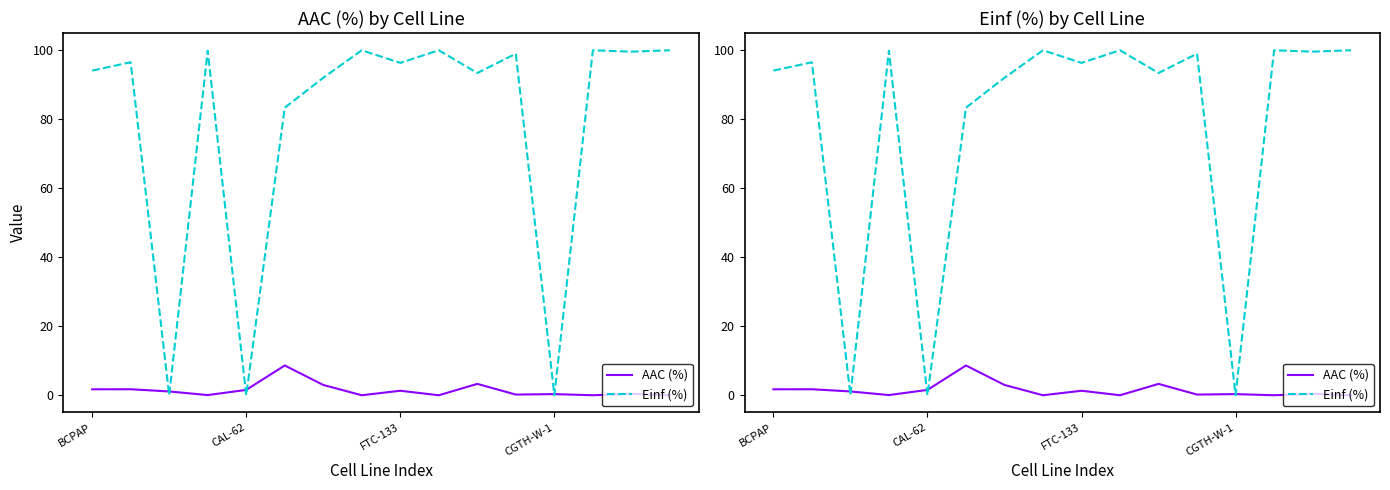

How many values in AAC (%) are above zero?

12